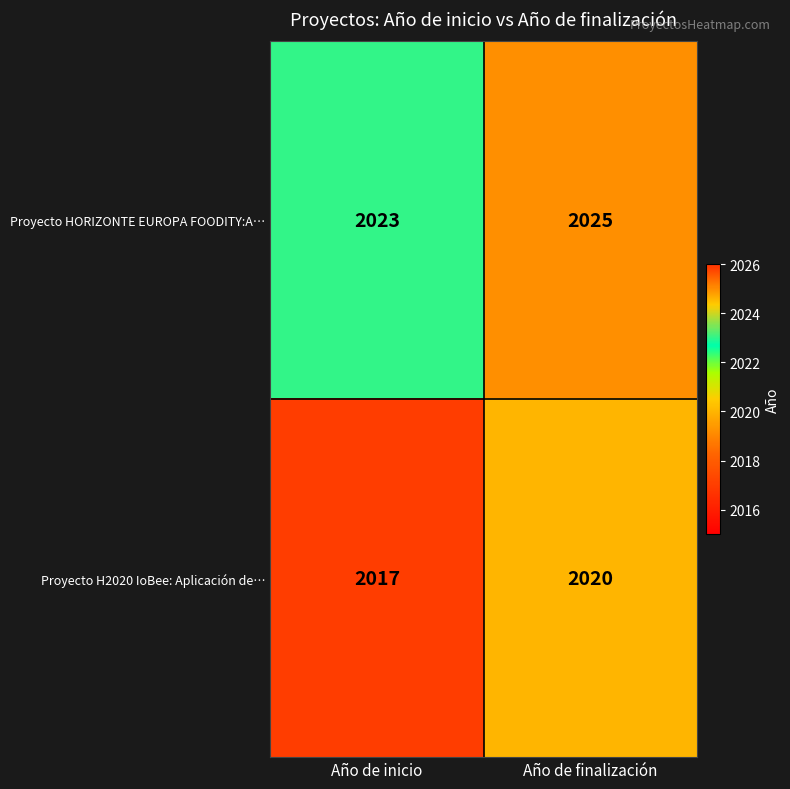

What is the maximum value shown in the chart?

2025